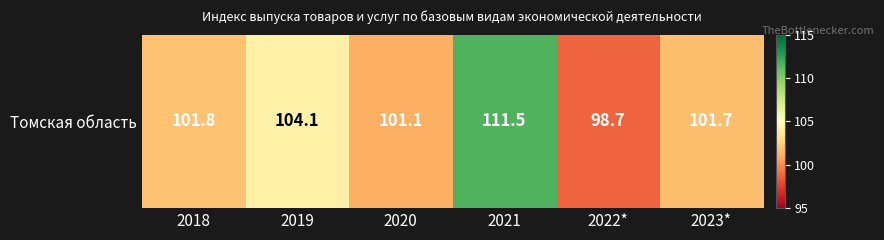

Rank the categories by value from highest to lowest.

2021, 2019, 2018, 2023*, 2020, 2022*